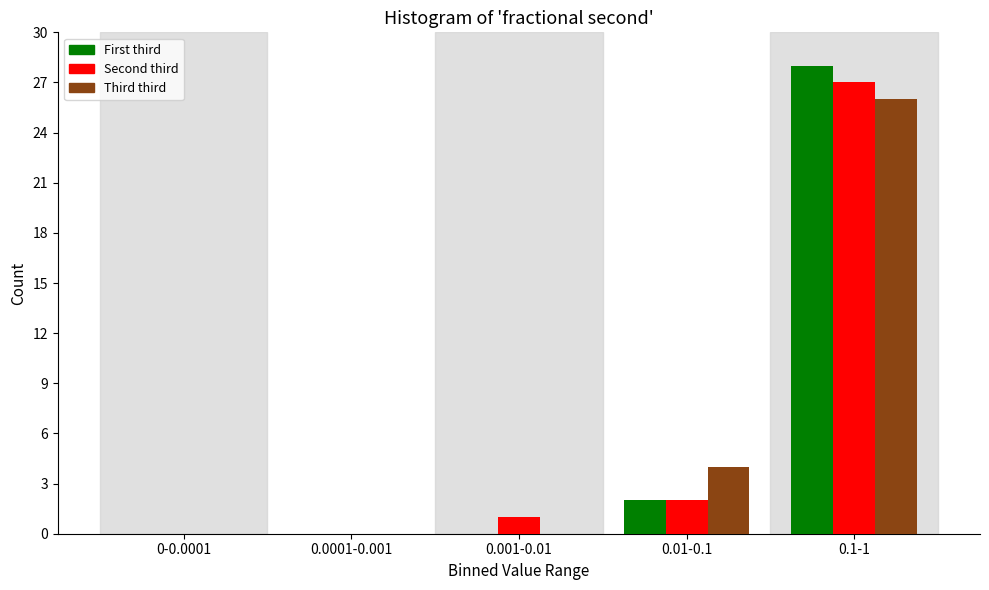

Reading right to left, what are all the values shown in this chart?

First third: 0.1-1=28	0.01-0.1=2	0.001-0.01=0	0.0001-0.001=0	0-0.0001=0
Second third: 0.1-1=27	0.01-0.1=2	0.001-0.01=1	0.0001-0.001=0	0-0.0001=0
Third third: 0.1-1=26	0.01-0.1=4	0.001-0.01=0	0.0001-0.001=0	0-0.0001=0